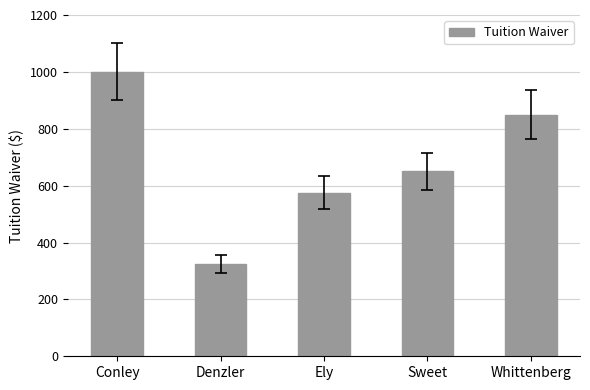

Approximately how many times larger is the value at Conley compared to Whittenberg?

1.2